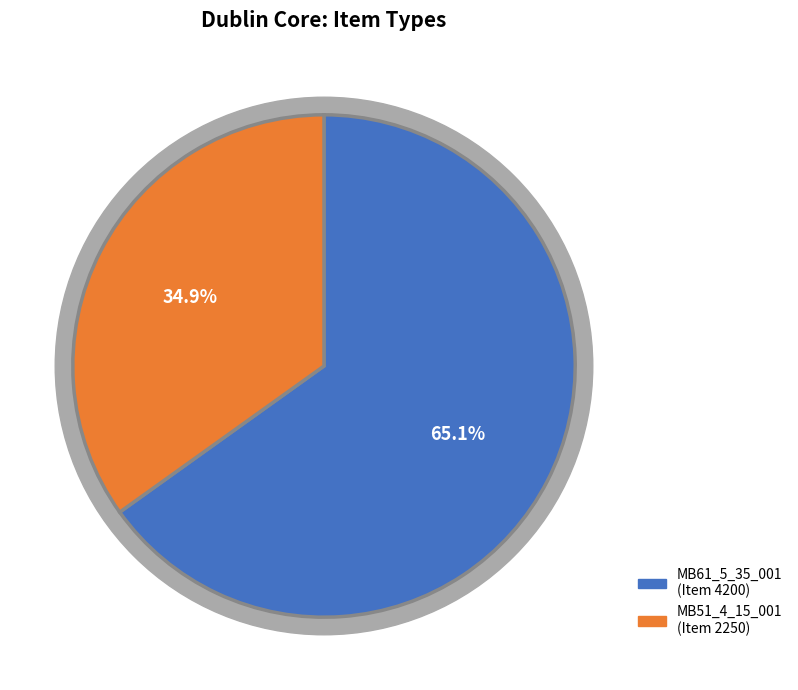

What is the largest slice in the pie chart?

Text Document (MB61_5_35_001)